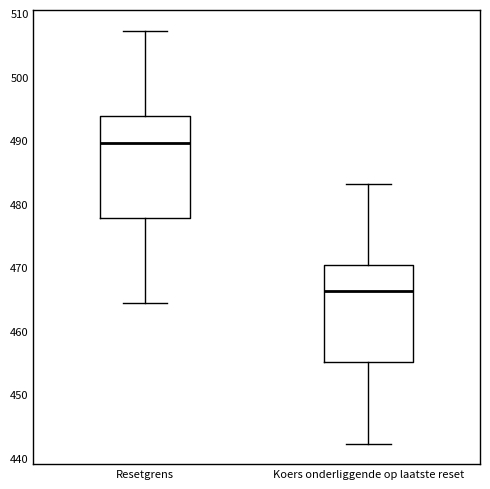

Reading left to right, read every box against the y-axis: the position of its median line, the range the box covers, and the ends of its whiskers. The values are not printed on the chart, so give them approximately, as read against the axis.

Resetgrens: median 490, box 478 to 494, whiskers 464 to 507
Koers onderliggende op laatste reset: median 466, box 455 to 470, whiskers 442 to 483